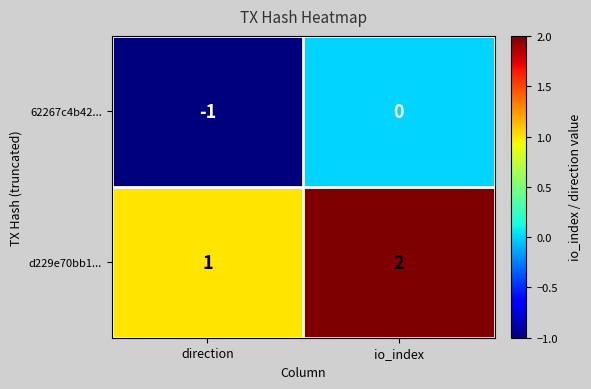

How many distinct data groups are displayed?

2